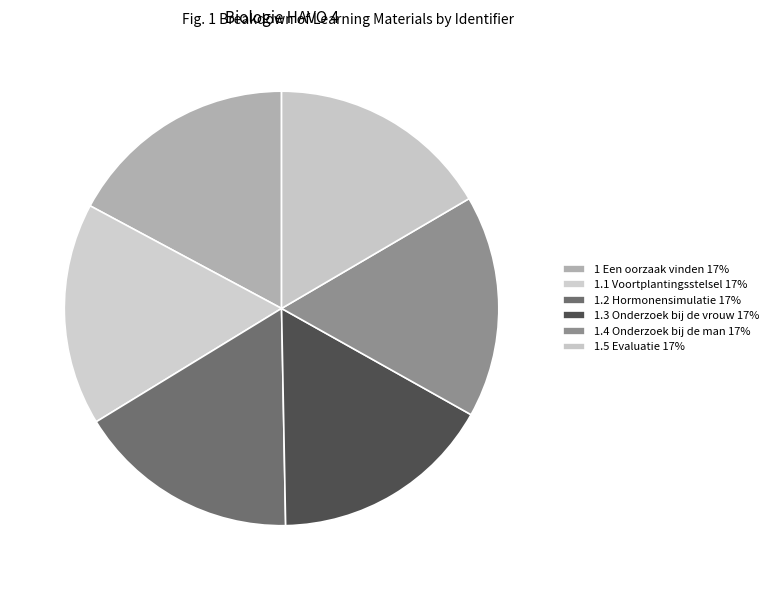

What percentage is the 1.3 Onderzoek bij de vrouw slice, to the nearest percent?

17%